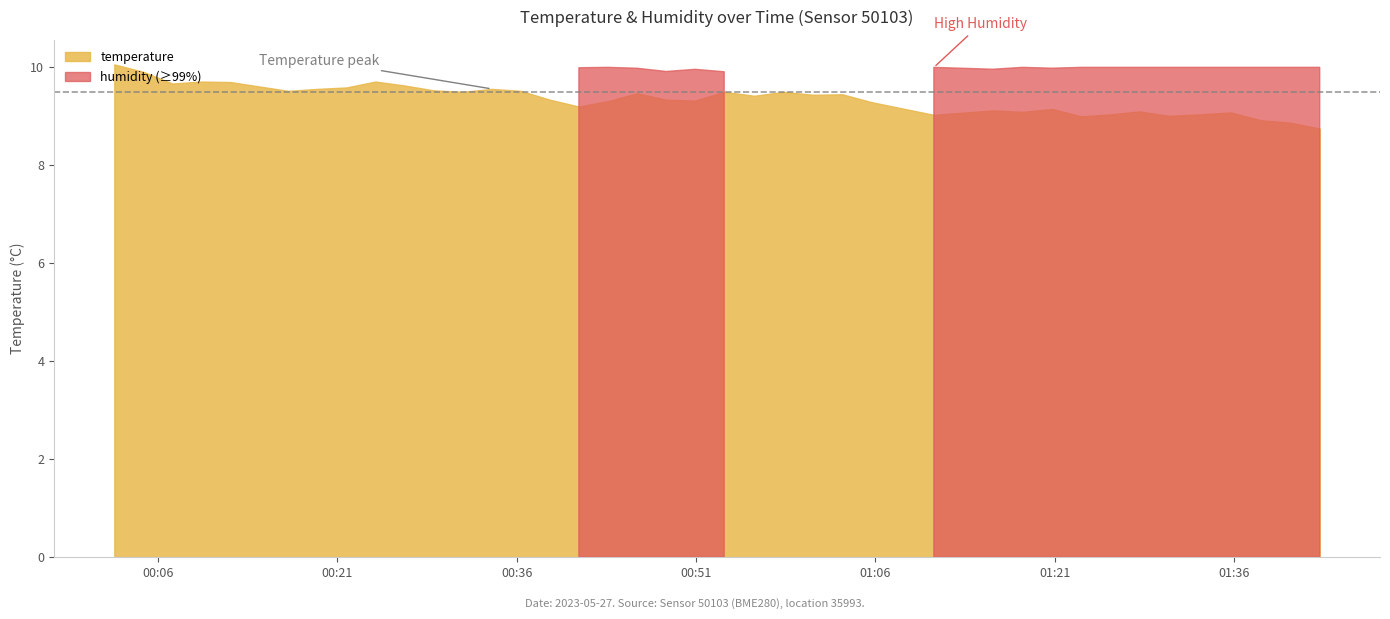

What is the maximum value for temperature?

10.1